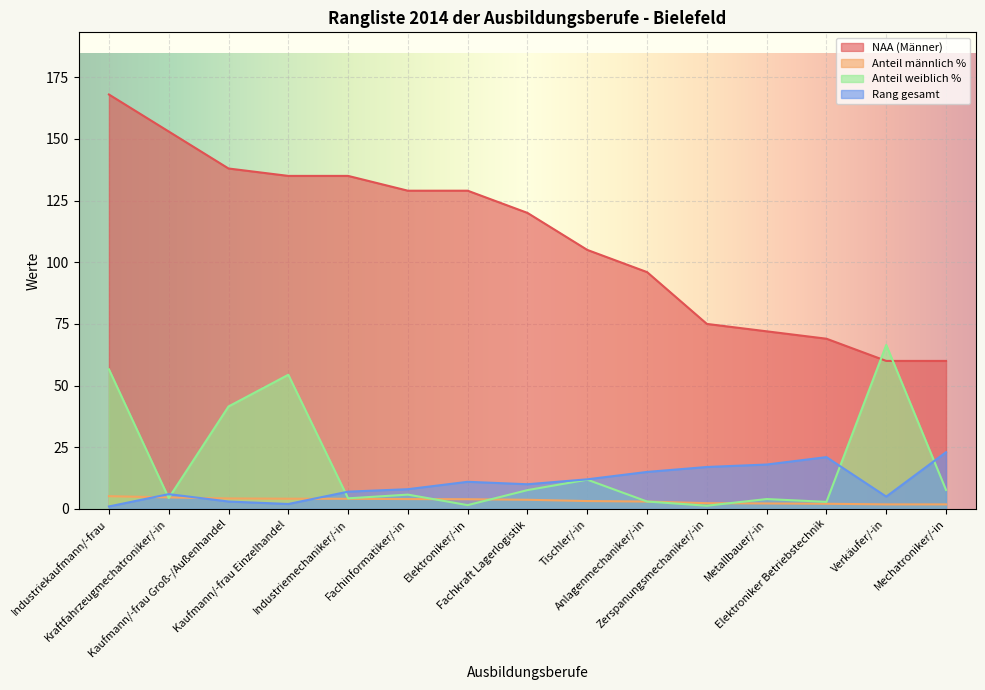

Reading right to left, transcribe all the data shown in this chart.

NAA (Männer): Mechatroniker/-in=60.0	Verkäufer/-in=60.0	Elektroniker Betriebstechnik=69.0	Metallbauer/-in=72.0	Zerspanungsmechaniker/-in=75.0	Anlagenmechaniker/-in=96.0	Tischler/-in=105.0	Fachkraft Lagerlogistik=120.0	Elektroniker/-in=129.0	Fachinformatiker/-in=129.0	Industriemechaniker/-in=135.0	Kaufmann/-frau Einzelhandel=135.0	Kaufmann/-frau Groß-/Außenhandel=138.0	Kraftfahrzeugmechatroniker/-in=153.0	Industriekaufmann/-frau=168.0
Anteil männlich %: Mechatroniker/-in=1.8	Verkäufer/-in=1.8	Elektroniker Betriebstechnik=2.1	Metallbauer/-in=2.2	Zerspanungsmechaniker/-in=2.3	Anlagenmechaniker/-in=3.0	Tischler/-in=3.2	Fachkraft Lagerlogistik=3.7	Elektroniker/-in=3.9	Fachinformatiker/-in=4.0	Industriemechaniker/-in=4.1	Kaufmann/-frau Einzelhandel=4.1	Kaufmann/-frau Groß-/Außenhandel=4.2	Kraftfahrzeugmechatroniker/-in=4.7	Industriekaufmann/-frau=5.2
Anteil weiblich %: Mechatroniker/-in=7.7	Verkäufer/-in=66.5	Elektroniker Betriebstechnik=2.9	Metallbauer/-in=4.0	Zerspanungsmechaniker/-in=1.3	Anlagenmechaniker/-in=3.0	Tischler/-in=11.9	Fachkraft Lagerlogistik=7.6	Elektroniker/-in=1.5	Fachinformatiker/-in=5.8	Industriemechaniker/-in=4.3	Kaufmann/-frau Einzelhandel=54.4	Kaufmann/-frau Groß-/Außenhandel=41.5	Kraftfahrzeugmechatroniker/-in=4.4	Industriekaufmann/-frau=56.6
Rang gesamt: Mechatroniker/-in=23.0	Verkäufer/-in=5.0	Elektroniker Betriebstechnik=21.0	Metallbauer/-in=18.0	Zerspanungsmechaniker/-in=17.0	Anlagenmechaniker/-in=15.0	Tischler/-in=12.0	Fachkraft Lagerlogistik=10.0	Elektroniker/-in=11.0	Fachinformatiker/-in=8.0	Industriemechaniker/-in=7.0	Kaufmann/-frau Einzelhandel=2.0	Kaufmann/-frau Groß-/Außenhandel=3.0	Kraftfahrzeugmechatroniker/-in=6.0	Industriekaufmann/-frau=1.0